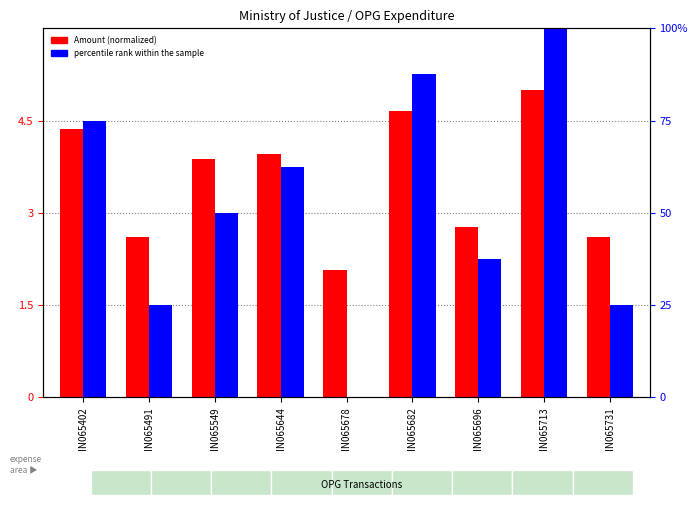

Count the percentile rank within the sample values in the range 25 to 75.

6